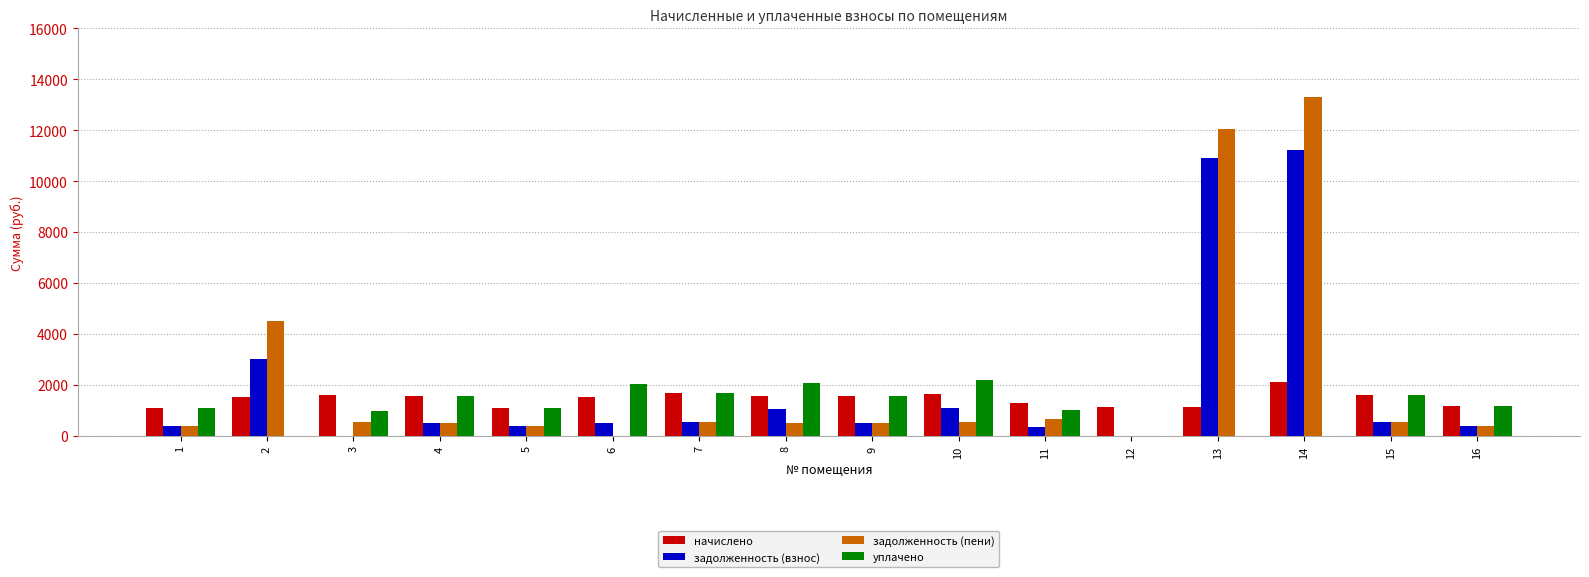

Is the value of задолженность (взнос) at 5 greater than the value of задолженность (пени) at 14?

No